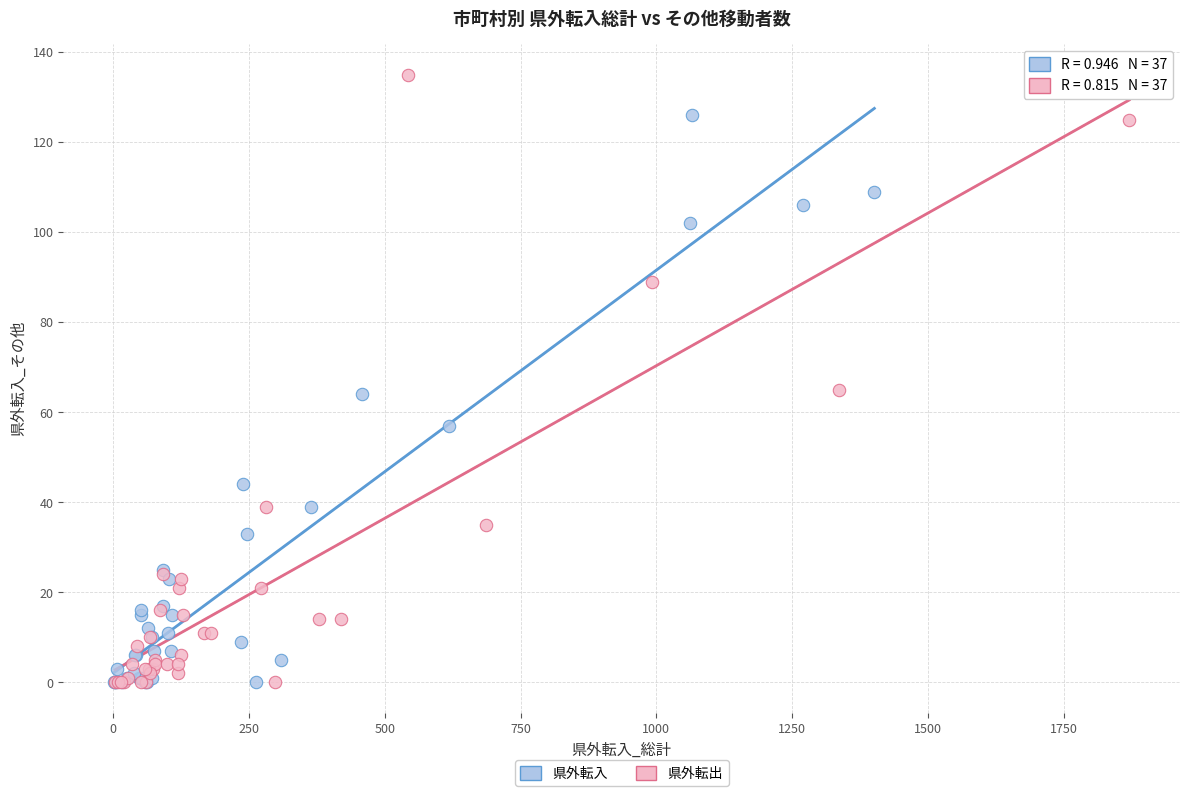

Which series has the widest spread of Y values?

県外転出